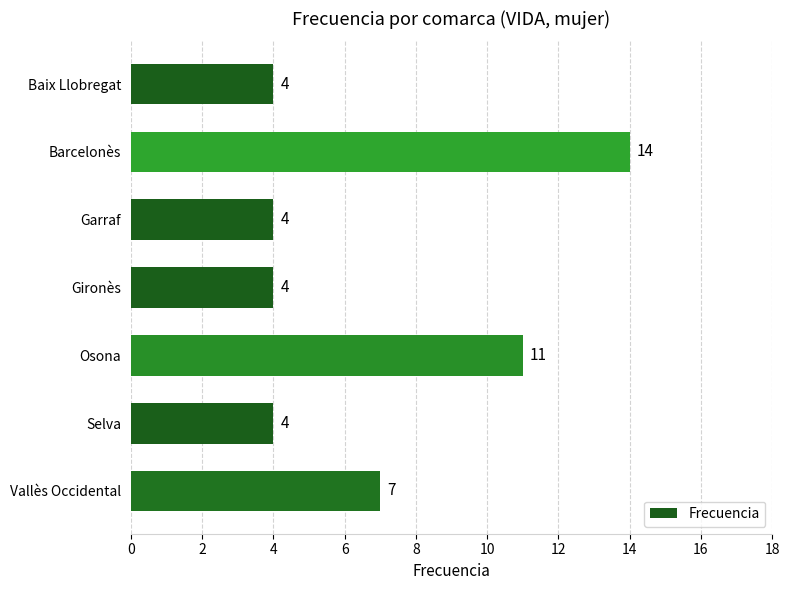

Reading bottom to top, extract all data points from this chart.

Vallès Occidental=7	Selva=4	Osona=11	Gironès=4	Garraf=4	Barcelonès=14	Baix Llobregat=4